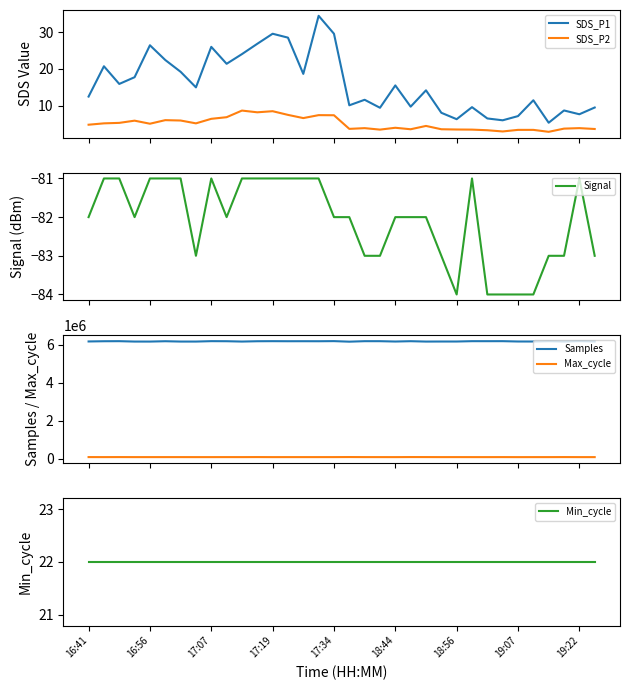

True or false: SDS_P2 and SDS_P1 cross at least once.

False